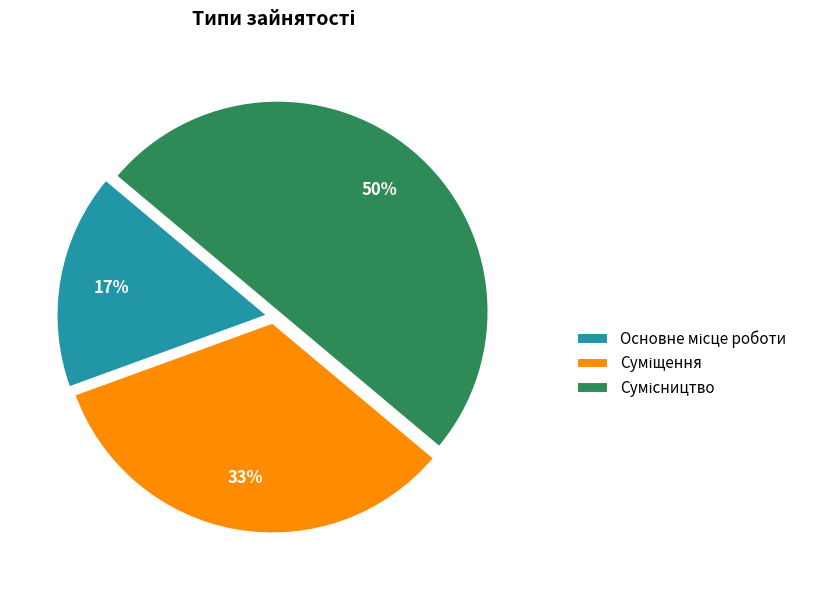

To the nearest percent, what is the difference between the largest and smallest slice percentages?

33%